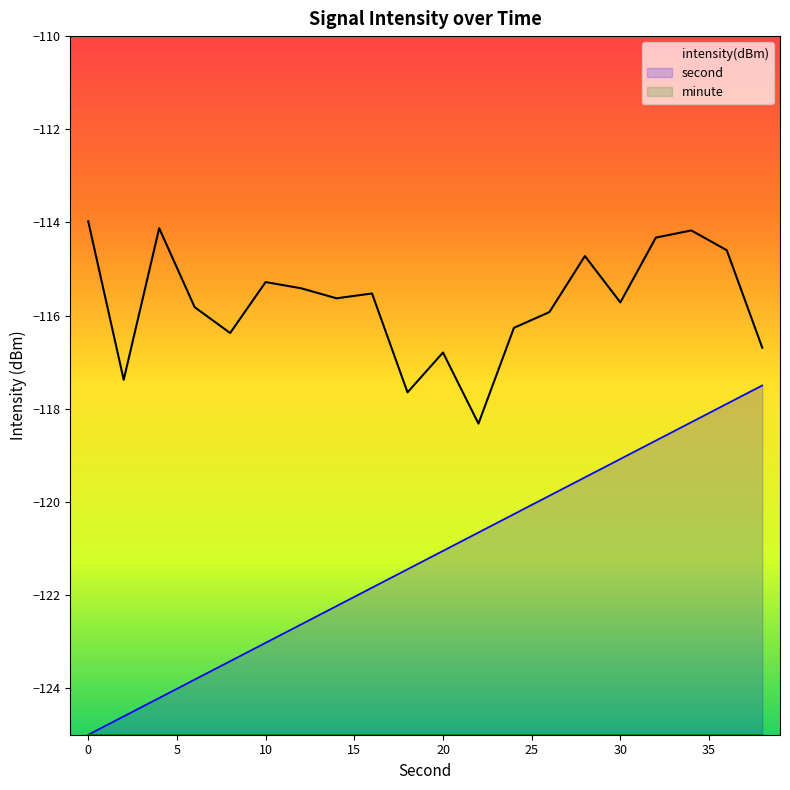

What is the average value of the minute series?

-125.0